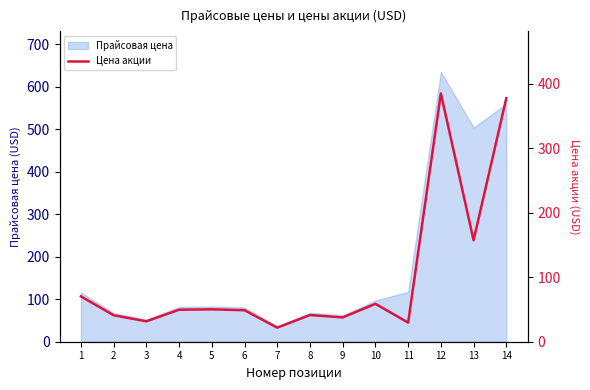

At which category does the data reach its first local valley?

3